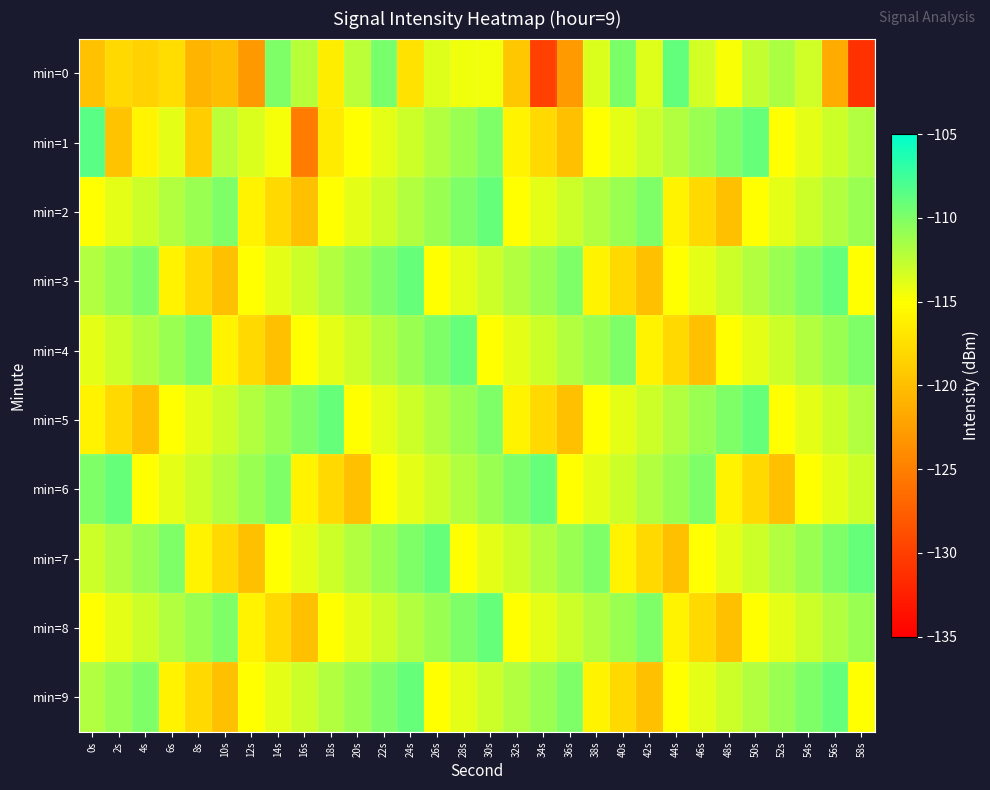

At which category is the sum across all series the highest?

30s